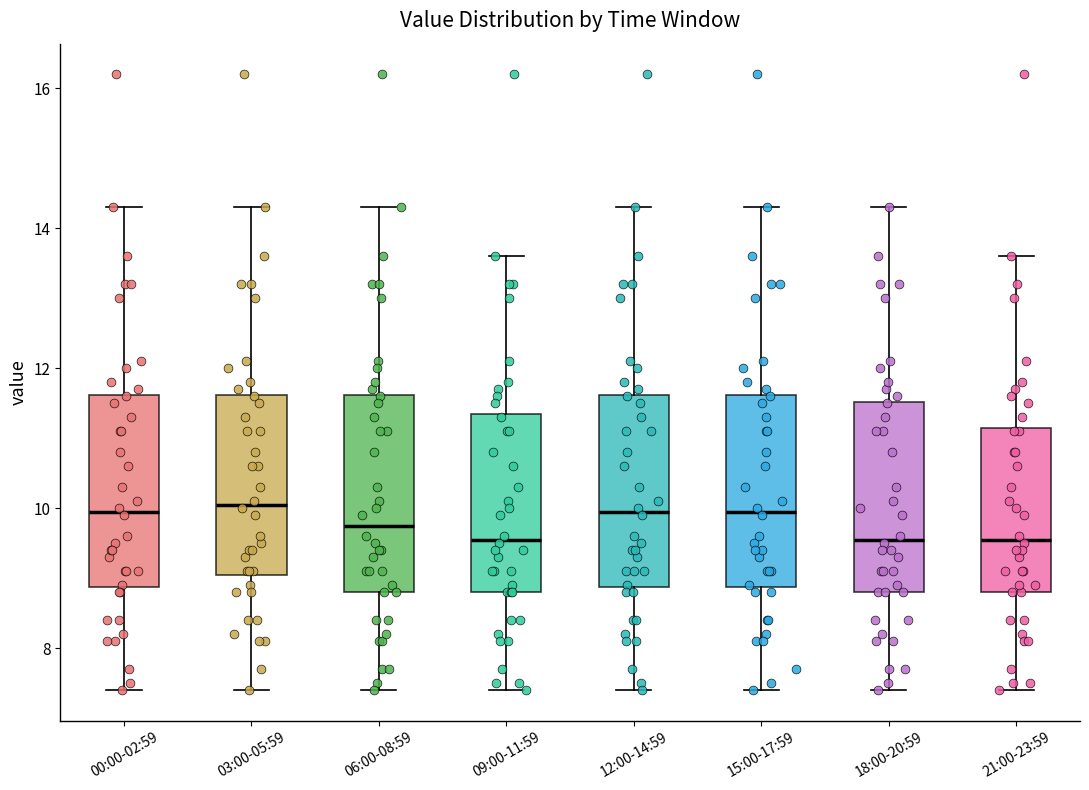

Reading left to right, read every box against the y-axis: the position of its median line, the range the box covers, and the ends of its whiskers. The values are not printed on the chart, so give them approximately, as read against the axis.

00:00-02:59: median 10.0, box 8.8 to 11.6, whiskers 7.4 to 14.4
03:00-05:59: median 10.0, box 9.0 to 11.6, whiskers 7.4 to 14.4
06:00-08:59: median 9.8, box 8.8 to 11.6, whiskers 7.4 to 14.4
09:00-11:59: median 9.6, box 8.8 to 11.4, whiskers 7.4 to 13.6
12:00-14:59: median 10.0, box 8.8 to 11.6, whiskers 7.4 to 14.4
15:00-17:59: median 10.0, box 8.8 to 11.6, whiskers 7.4 to 14.4
18:00-20:59: median 9.6, box 8.8 to 11.6, whiskers 7.4 to 14.4
21:00-23:59: median 9.6, box 8.8 to 11.2, whiskers 7.4 to 13.6